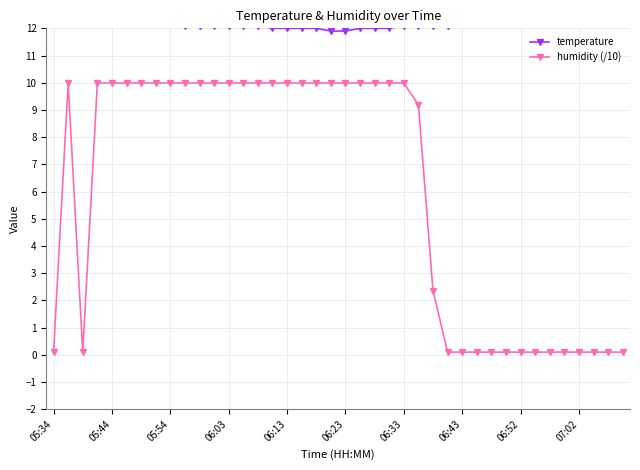

True or false: humidity (/10) and temperature cross at least once.

False